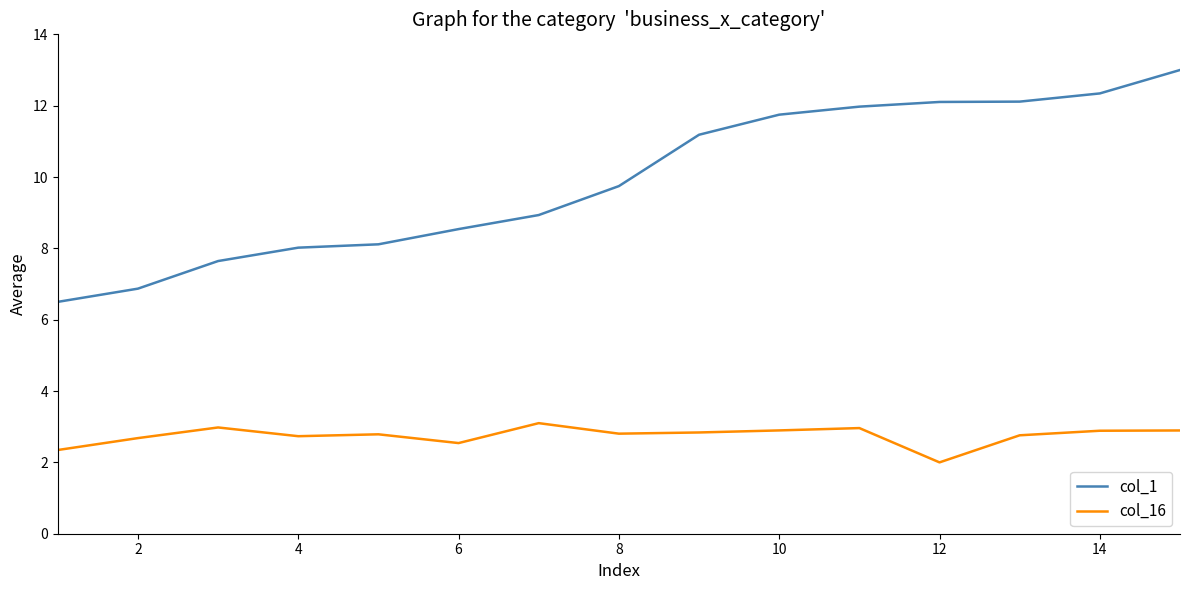

True or false: col_1 and col_16 intersect in this chart.

False